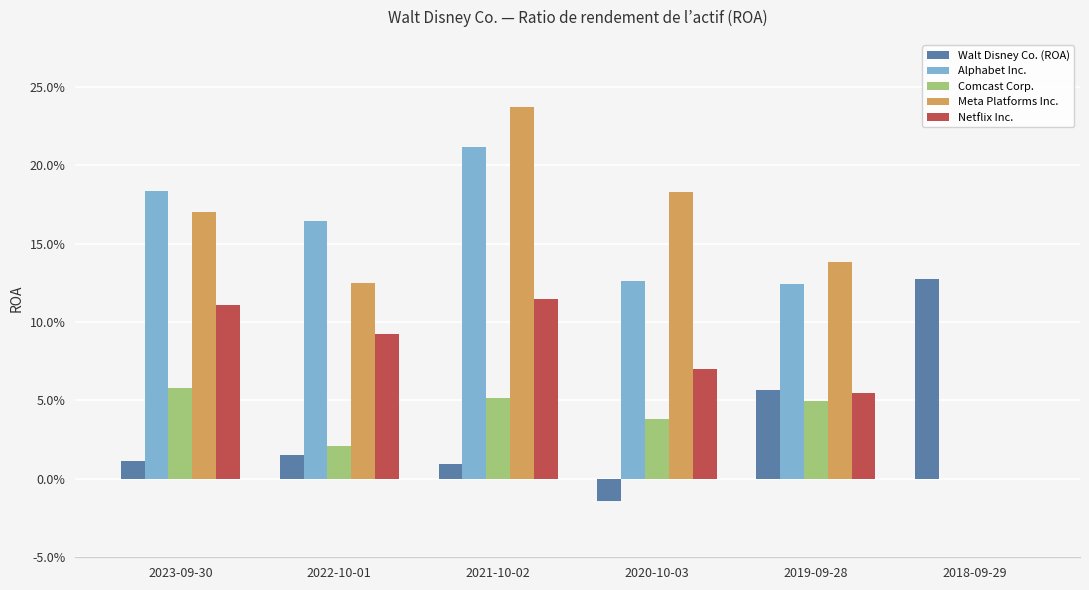

Does the chart contain stacked bars?

No